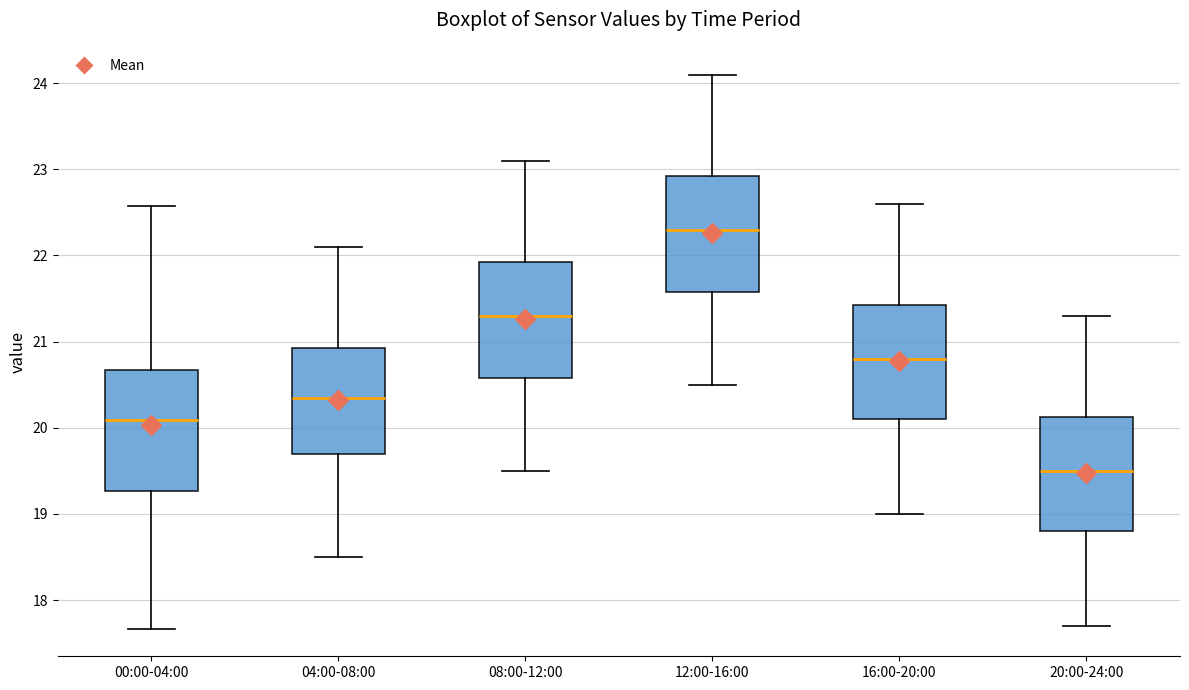

Which box's median line is the lowest?

20:00-24:00